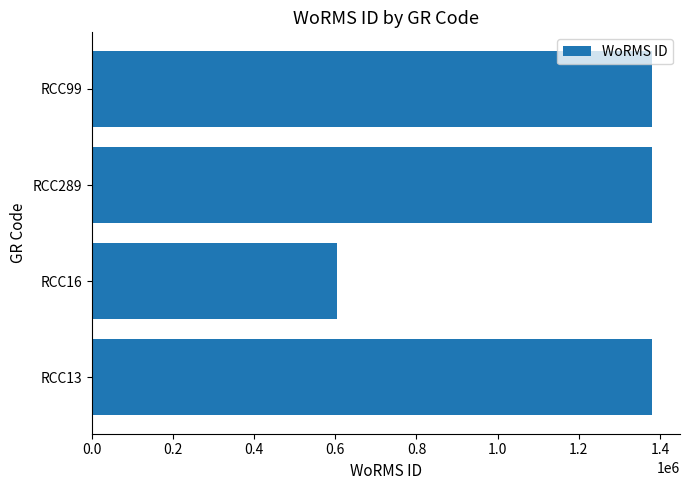

What is the difference between the maximum and minimum values?

776973